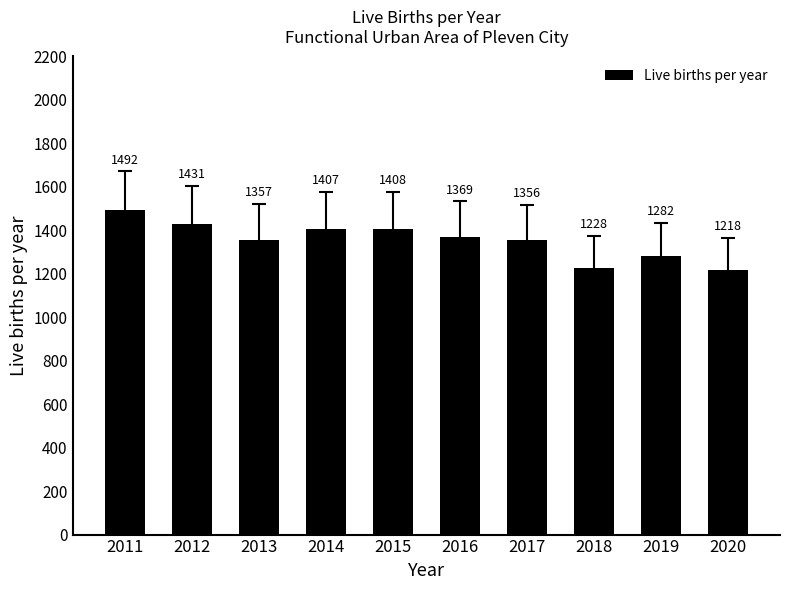

Between 2018 and 2013, which is larger?

2013